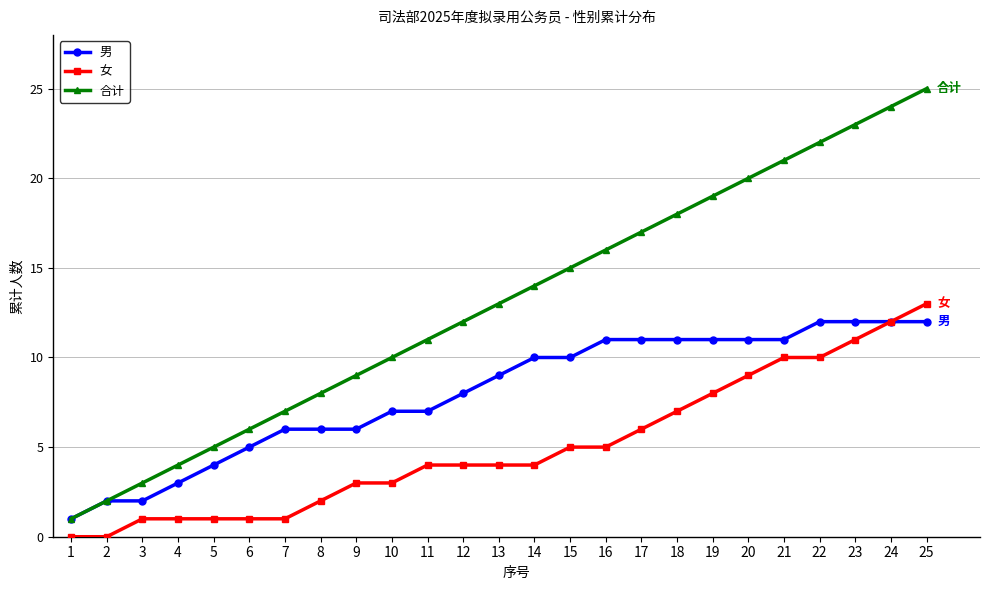

List the series in order of their overall mean, highest first.

合计, 男, 女